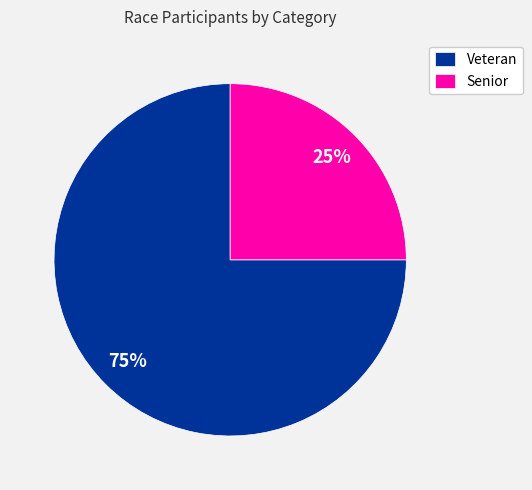

Is it true that Veteran is 75% of the pie?

True